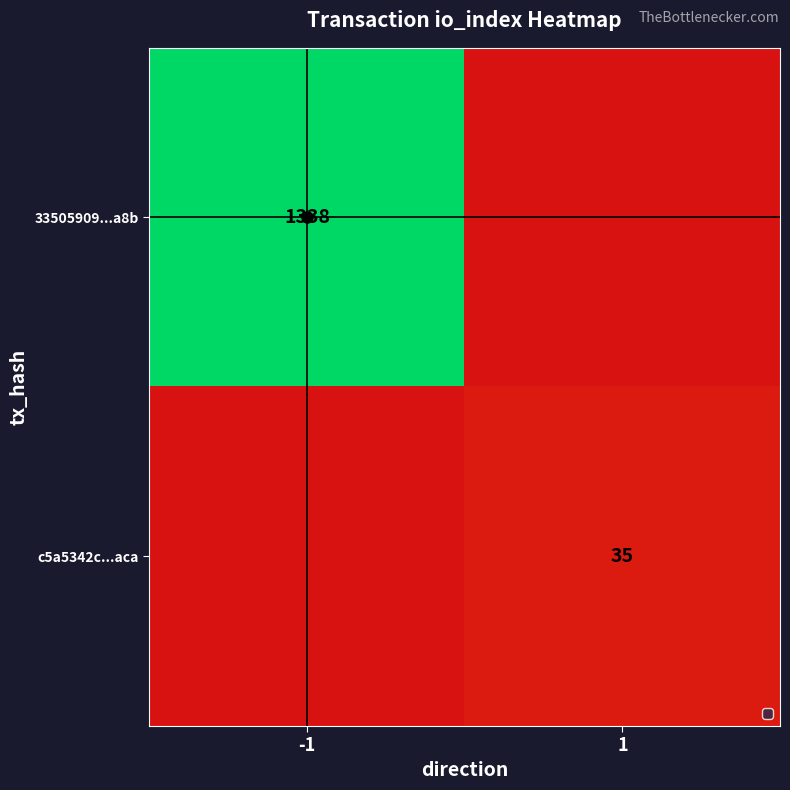

The value of c5a5342c...aca at 1 is 11. True or false?

False